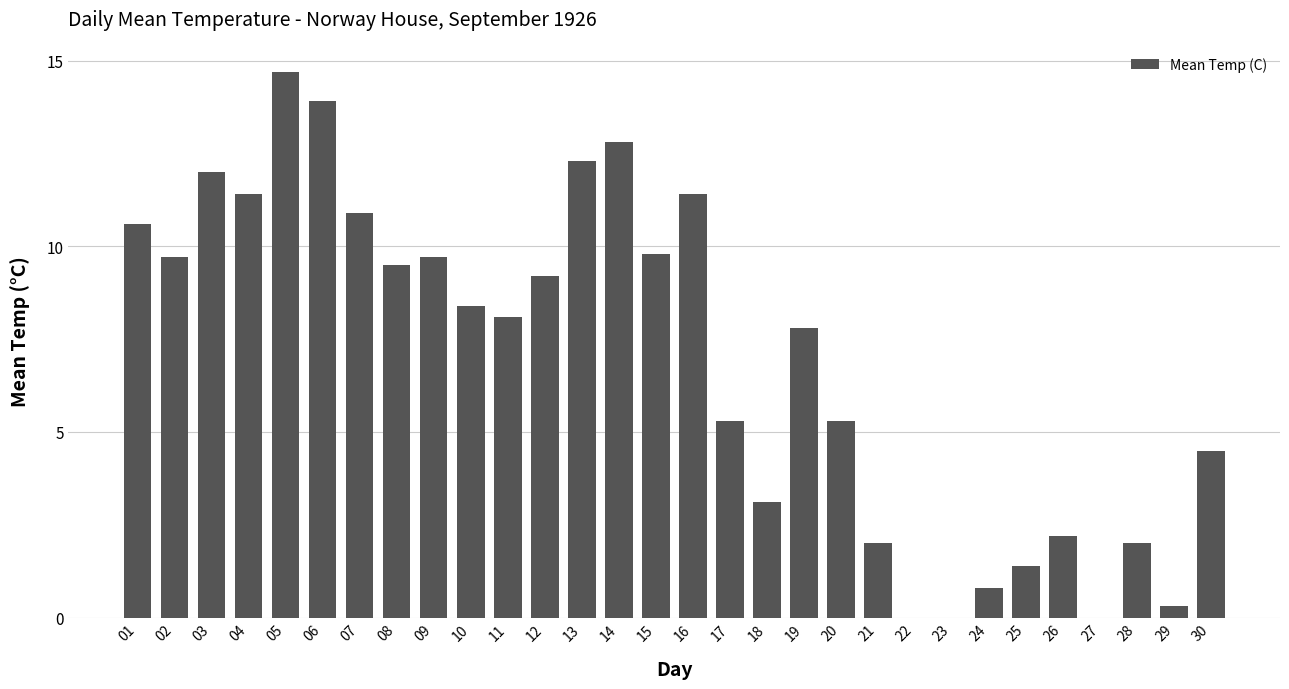

At which label does the data first exceed 8?

01